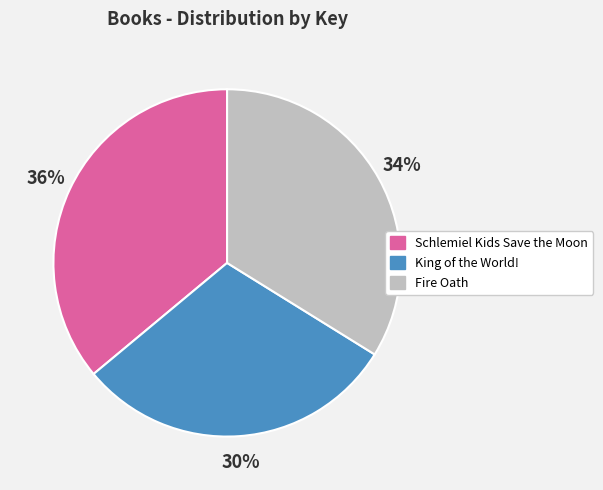

Rank the categories by value from highest to lowest.

Schlemiel Kids Save the Moon, Fire Oath, King of the World!